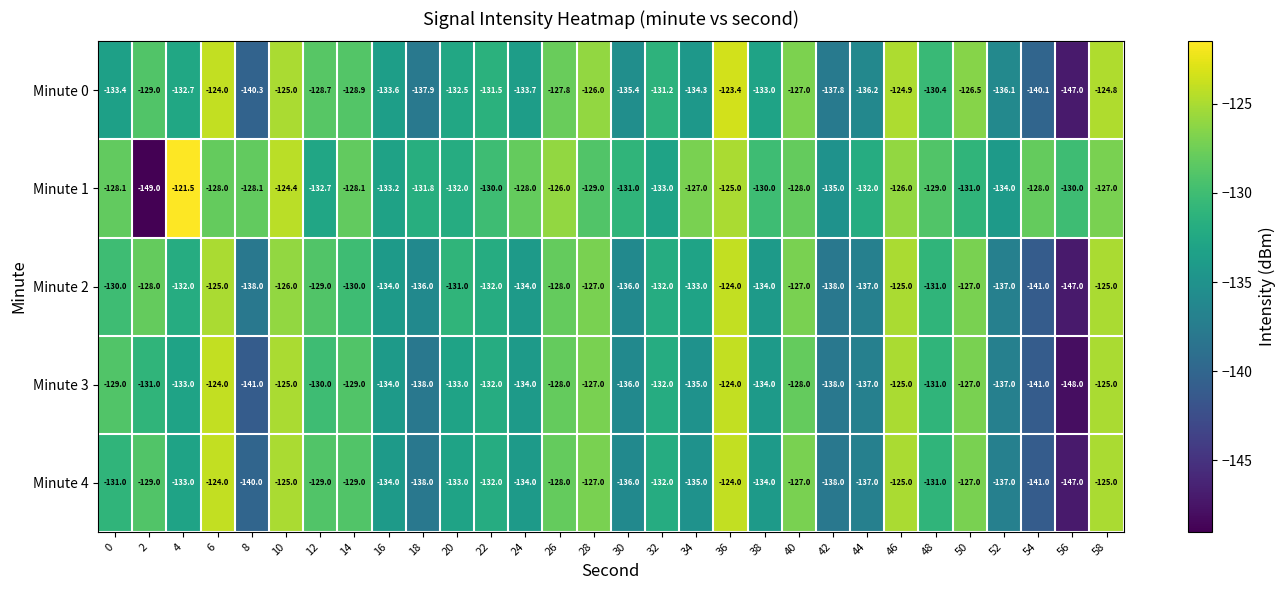

How many distinct data groups are displayed?

5